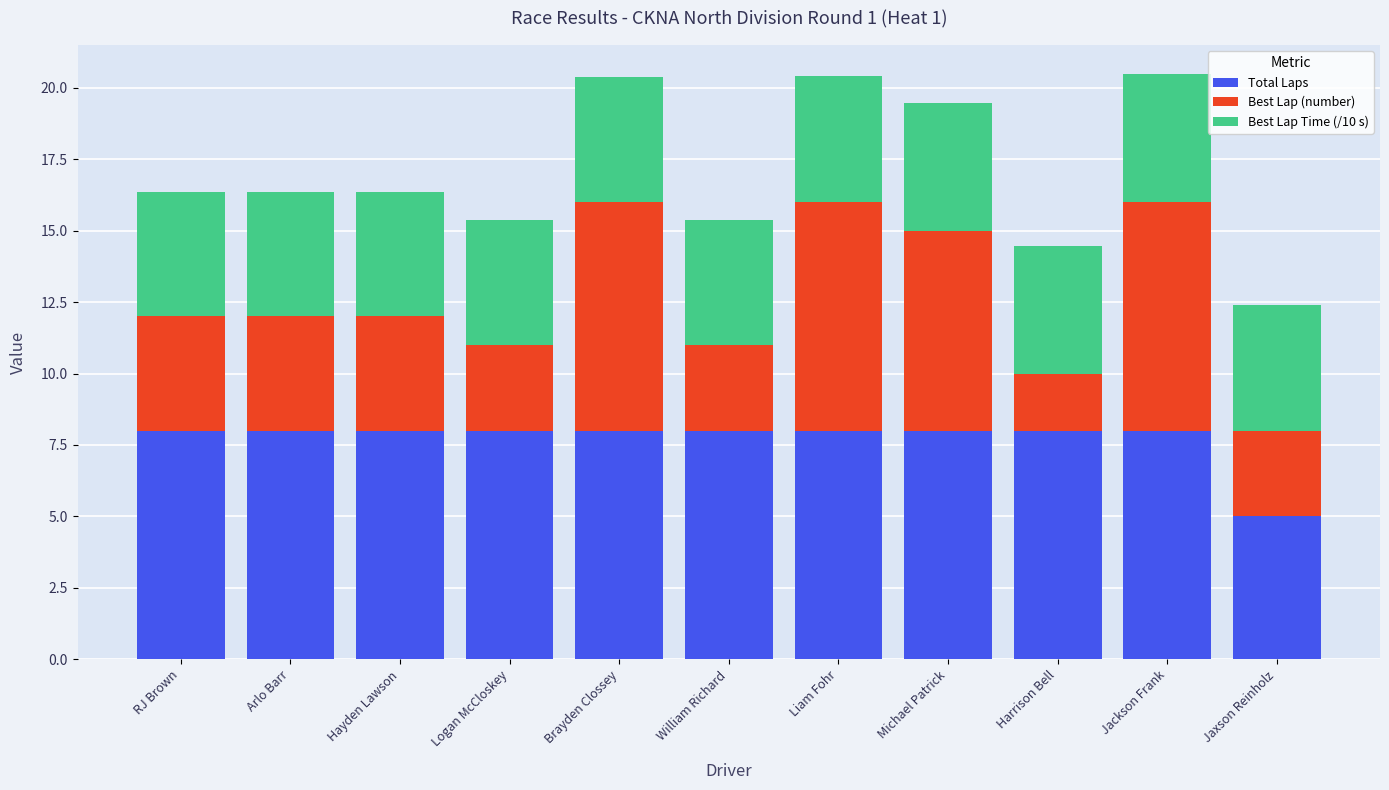

What is the difference between the maximum and minimum values in the Total Laps series?

3.0